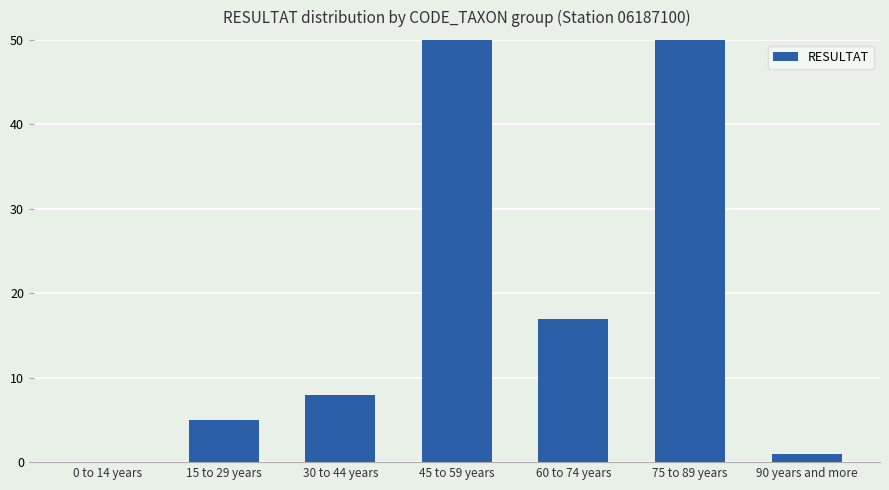

Reading left to right, transcribe all the data shown in this chart.

0 to 14 years=0	15 to 29 years=5	30 to 44 years=8	45 to 59 years=64	60 to 74 years=17	75 to 89 years=68	90 years and more=1